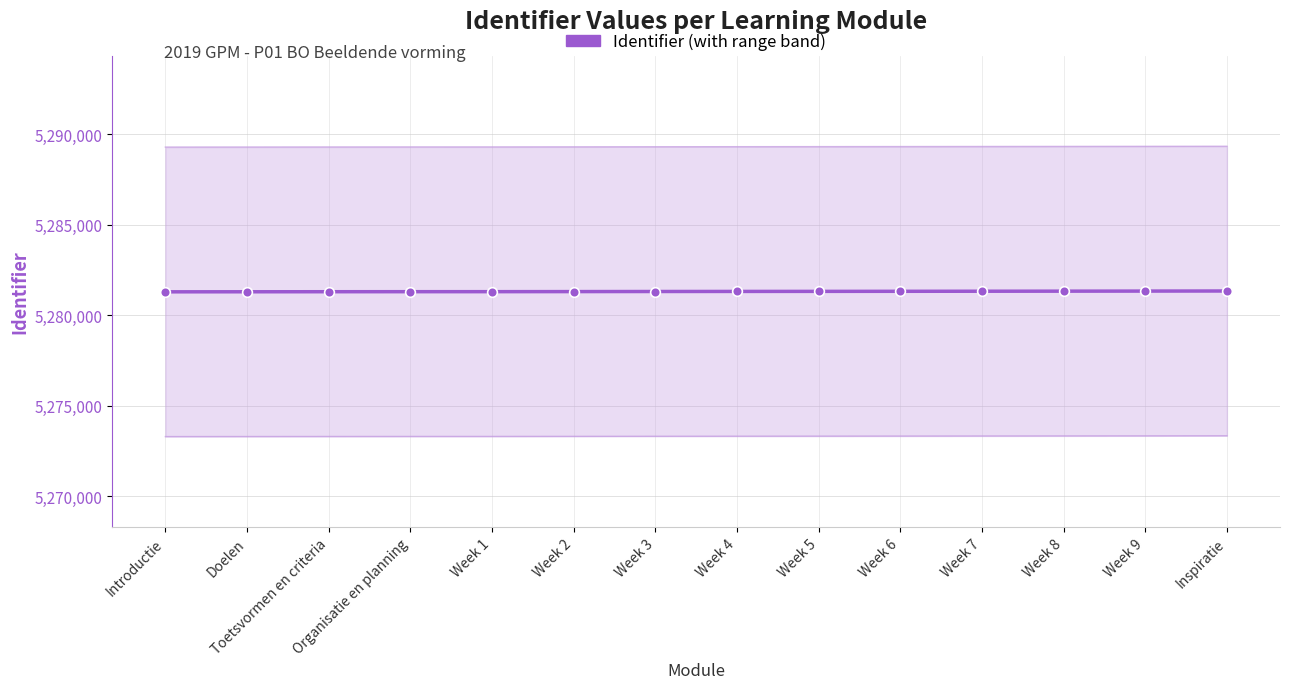

What is the average value?

5281310